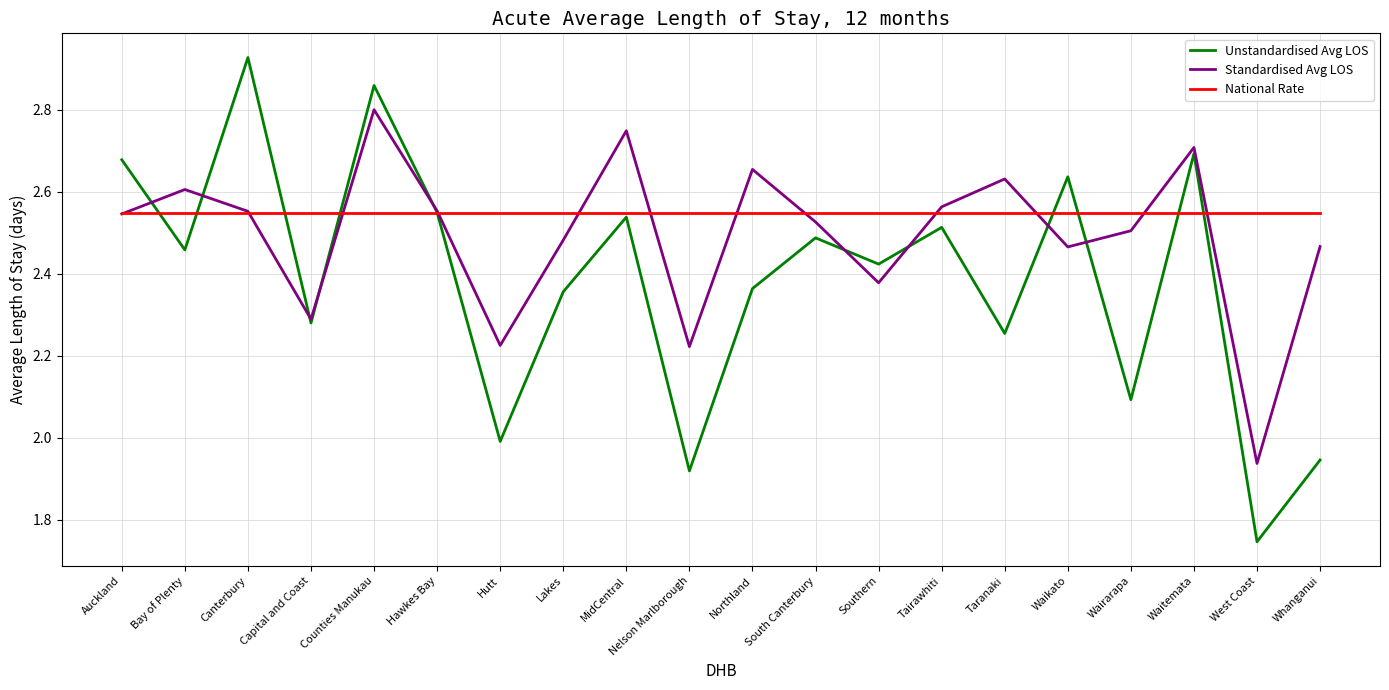

What is the highest value of the Standardised Avg LOS series?

2.8